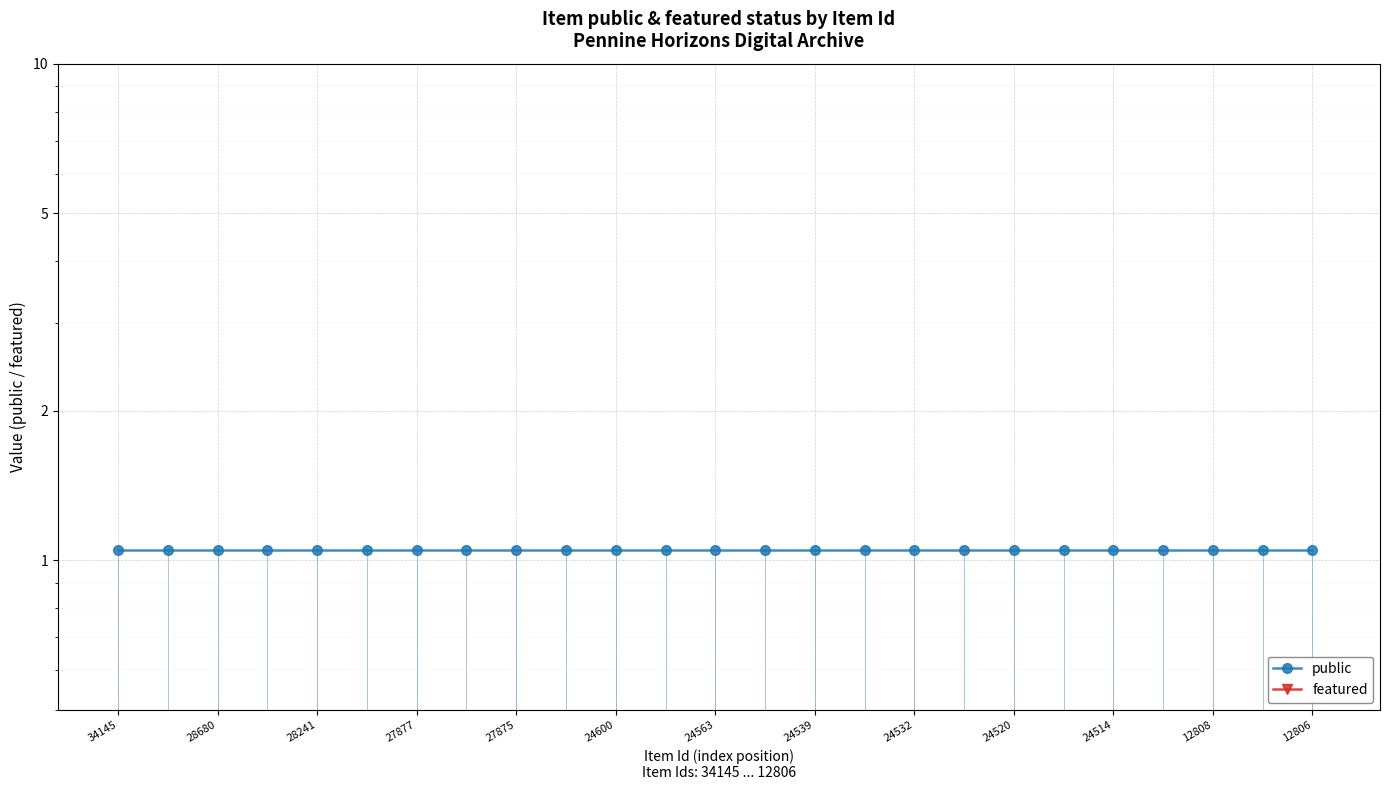

Which series has the largest range (max minus min)?

public